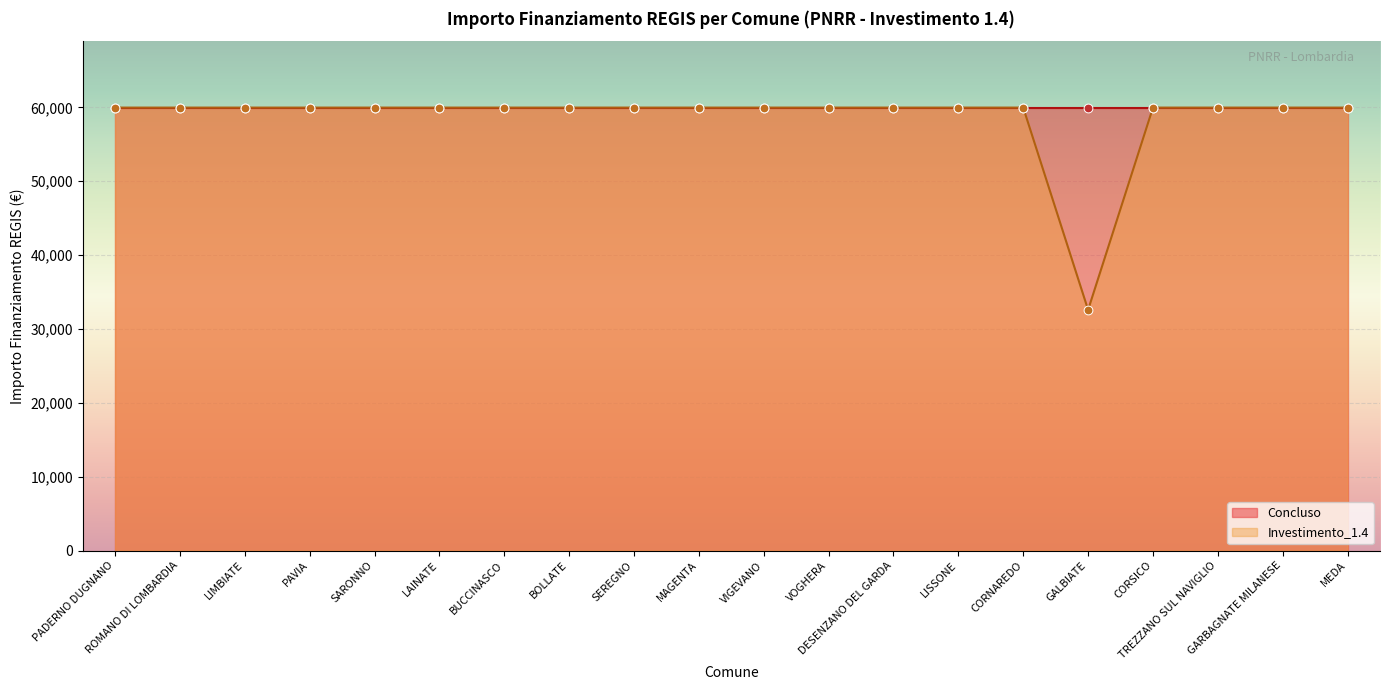

What is the ratio of the value at ROMANO DI LOMBARDIA to the value at GALBIATE?

1.8